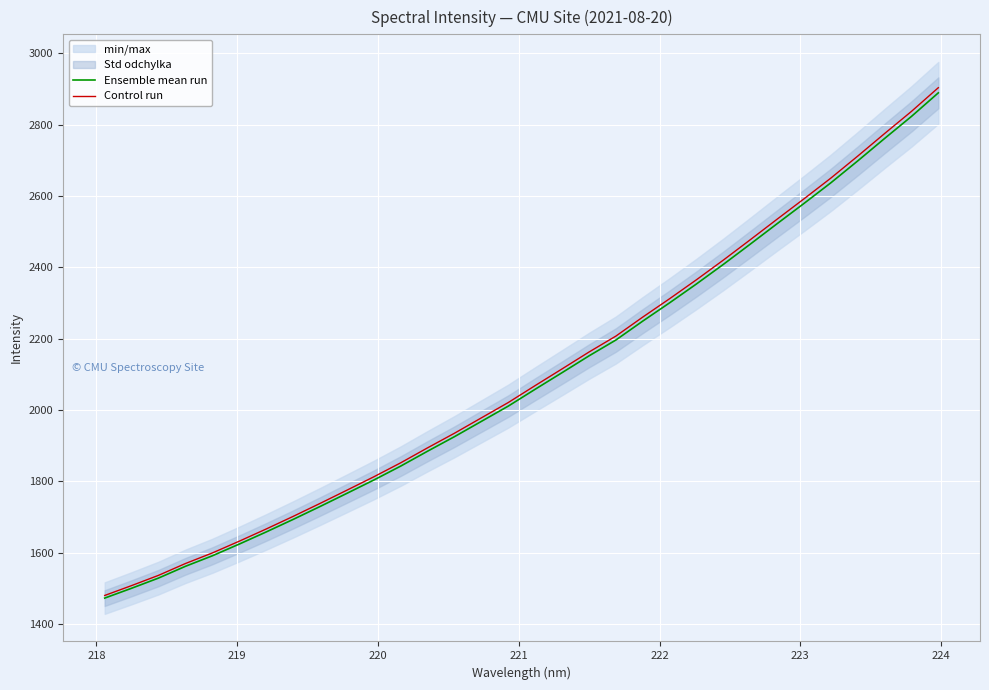

What is the sum of all Control run values?

67098.3